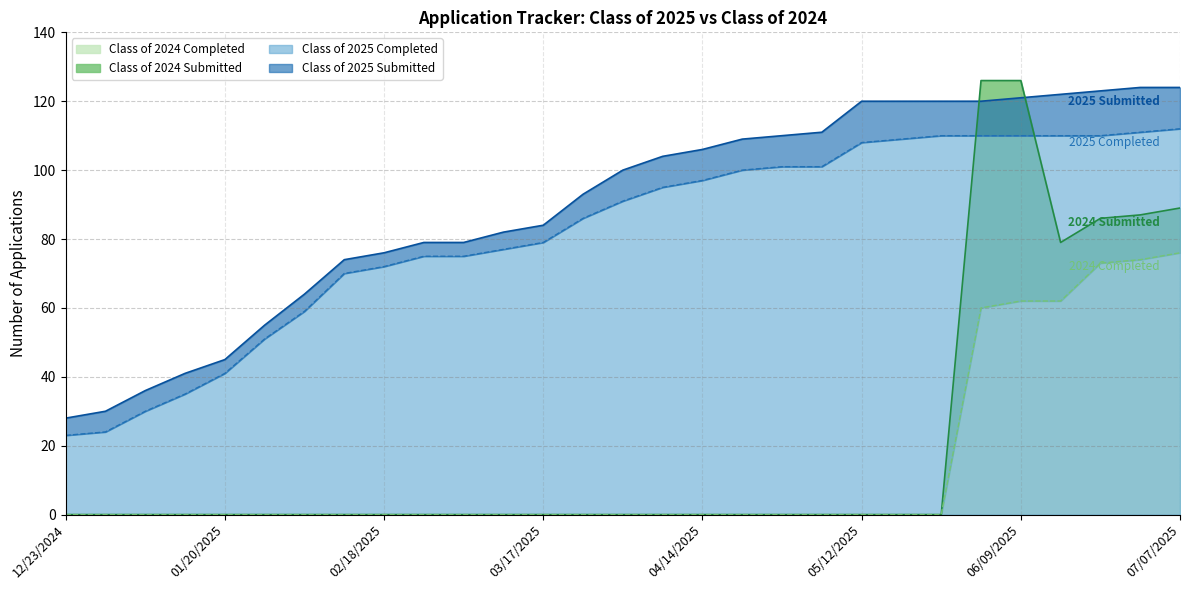

What is the total value across all series at 06/21/2025?

392